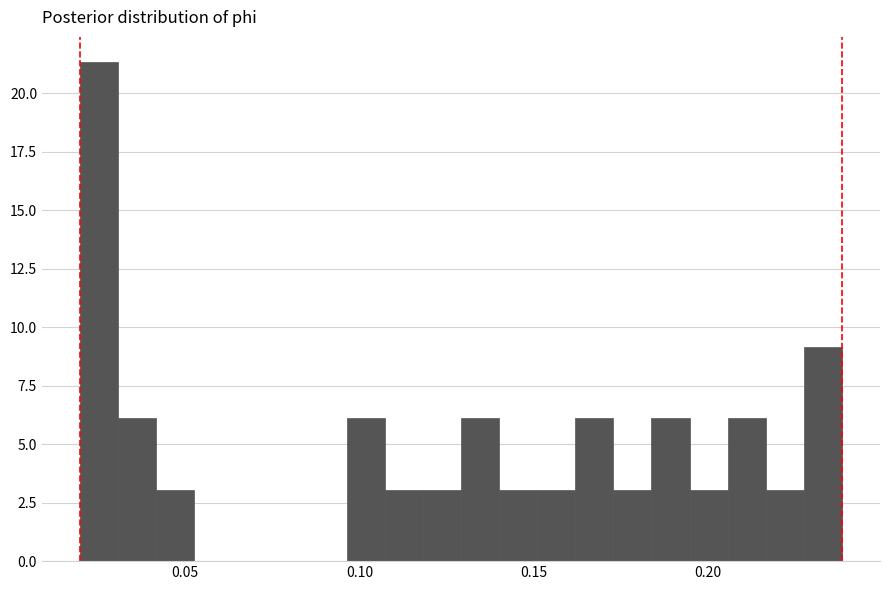

Read against the x-axis, roughly where is the centre of the tallest bar?

0.025